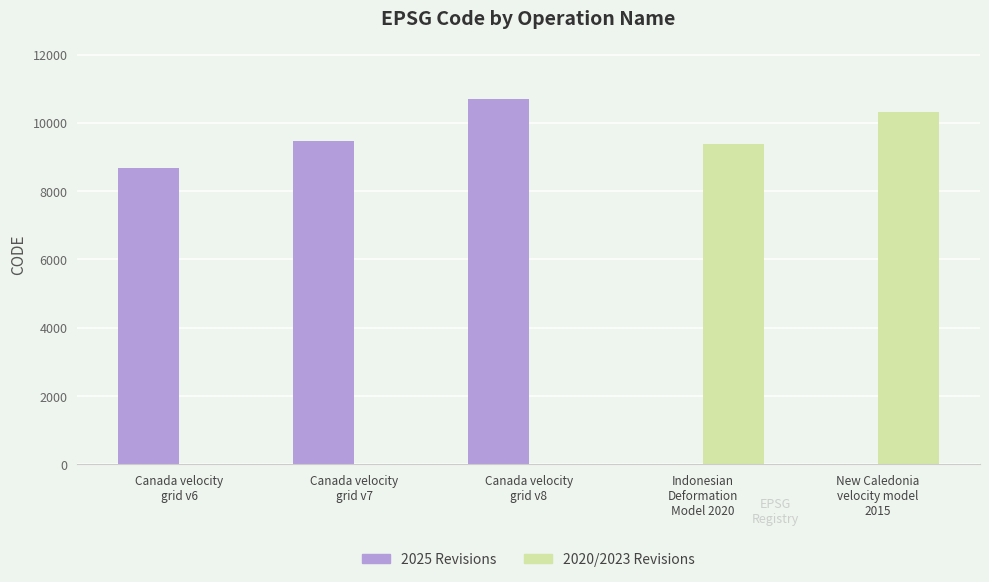

Which series has the largest range (max minus min)?

2025 Revisions